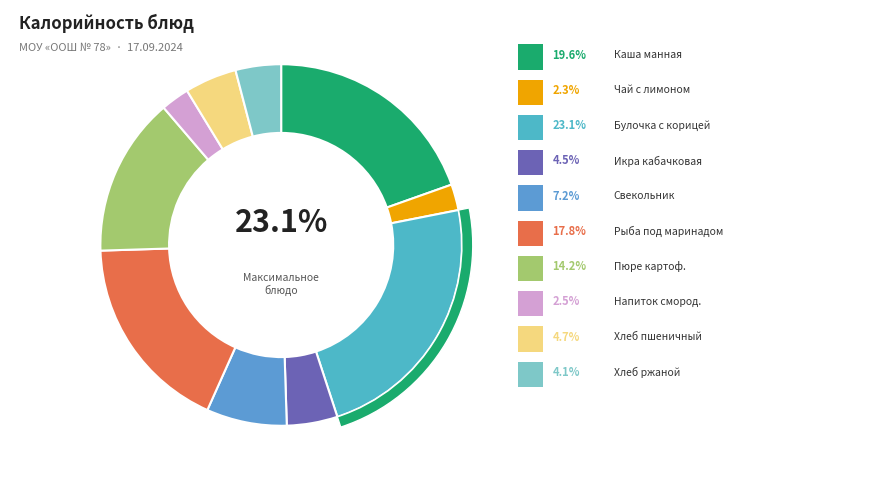

Which has a higher value, Напиток с черной смородиной or Рыба под маринадом?

Рыба под маринадом